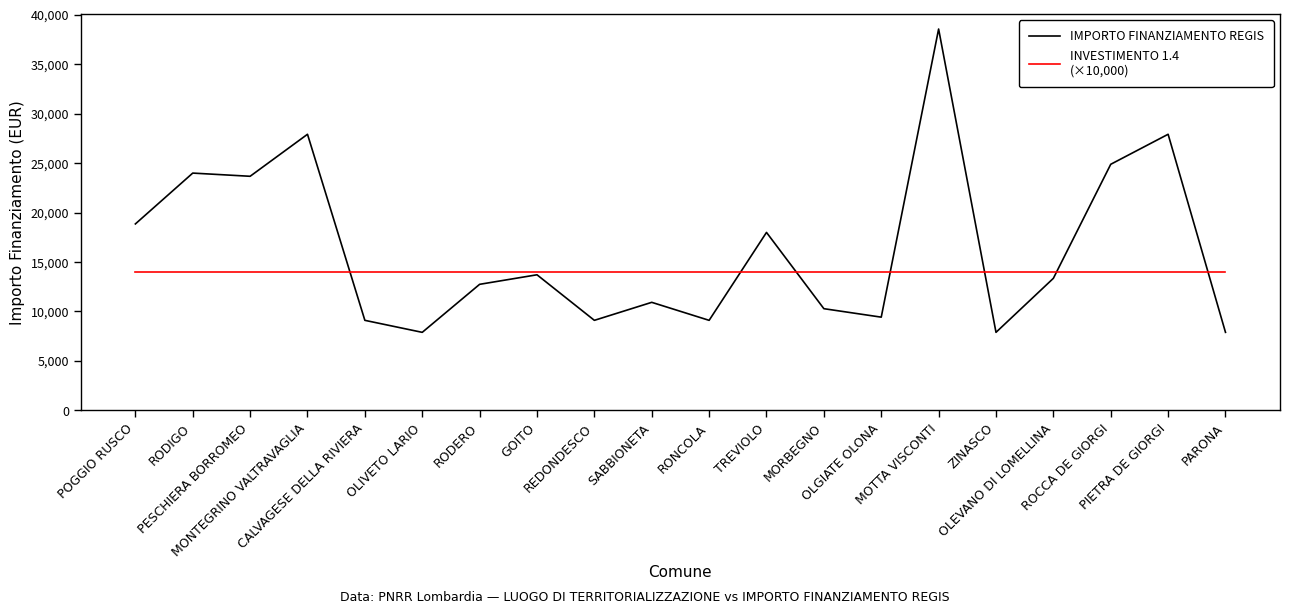

What is the minimum value shown in the chart?

7891